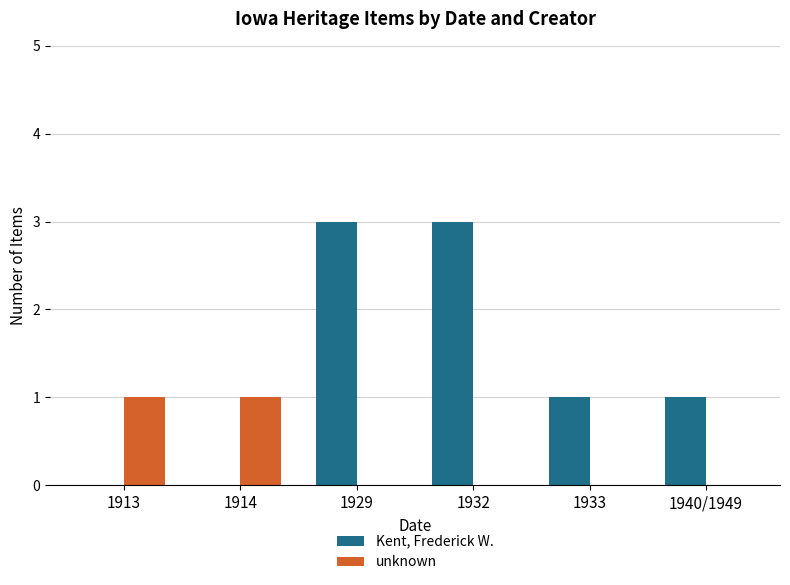

The Kent, Frederick W. series shows -2 at 1913. True or false?

False